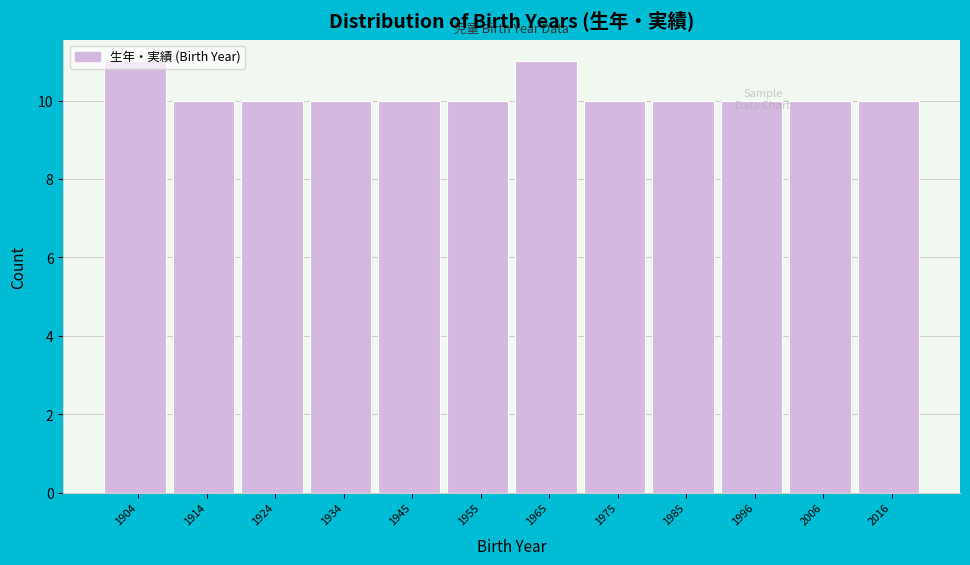

What is the greatest value displayed?

11